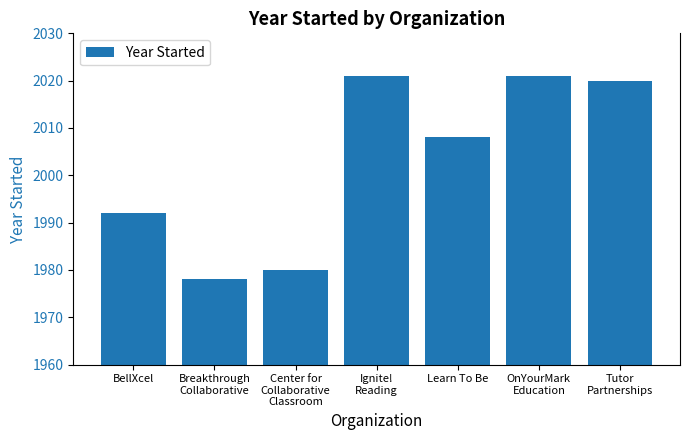

What is the maximum value shown in the chart?

2021